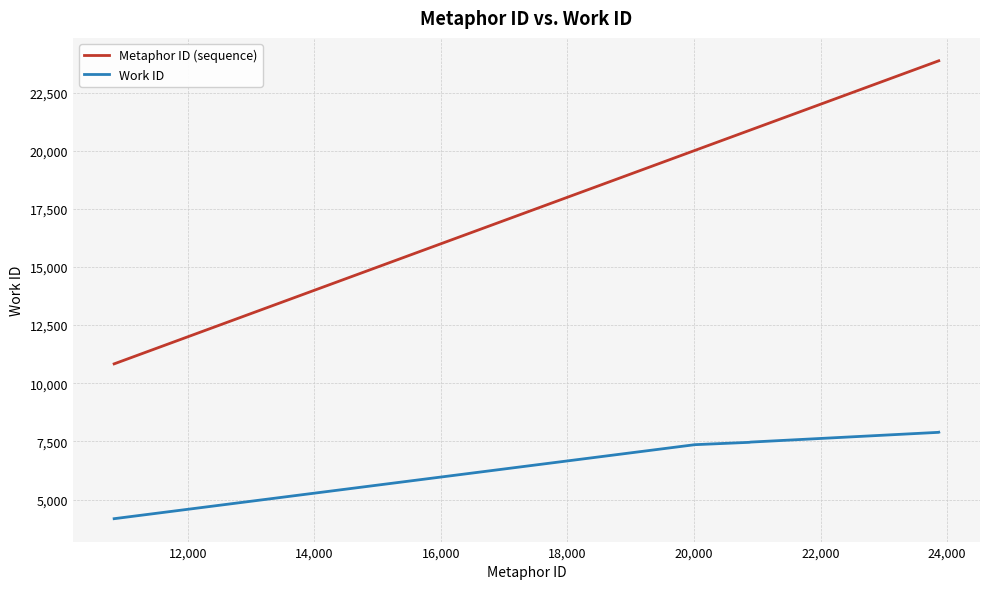

Which series has the largest total across all categories?

Metaphor ID (sequence)